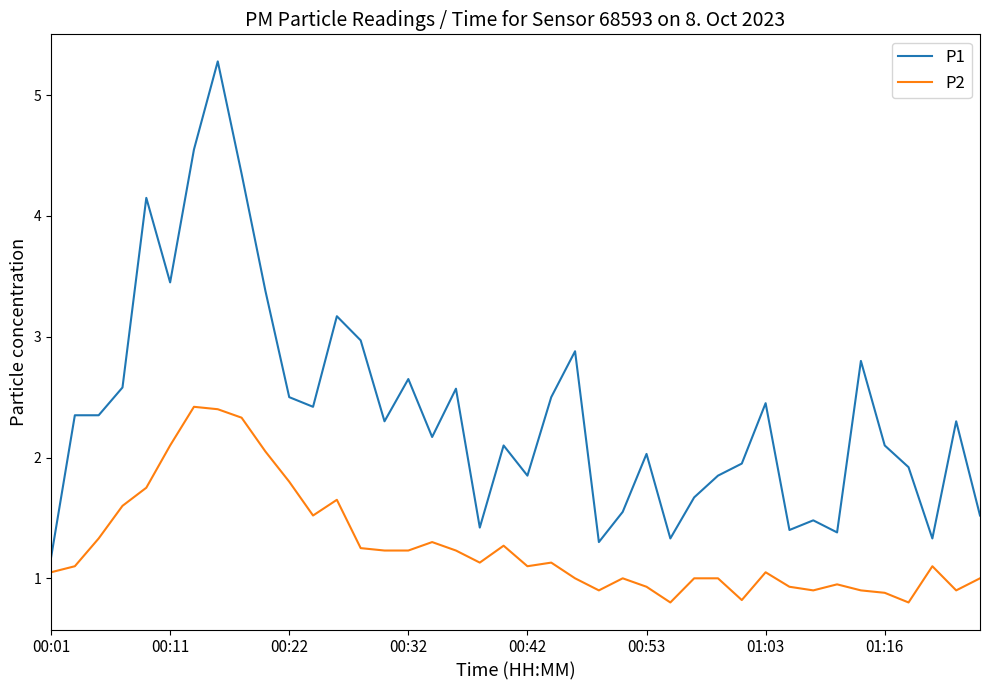

True or false: P2 and P1 cross at least once.

False